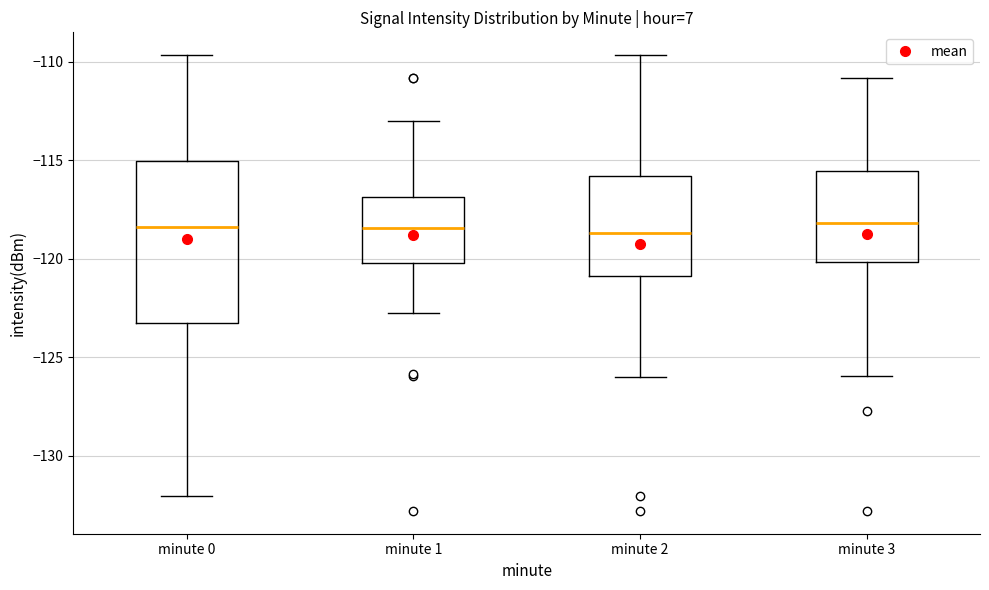

Where does the upper whisker of the box for minute 2 end on the y-axis? The values are not printed on the chart, so give them approximately, as read against the axis.

-109.5